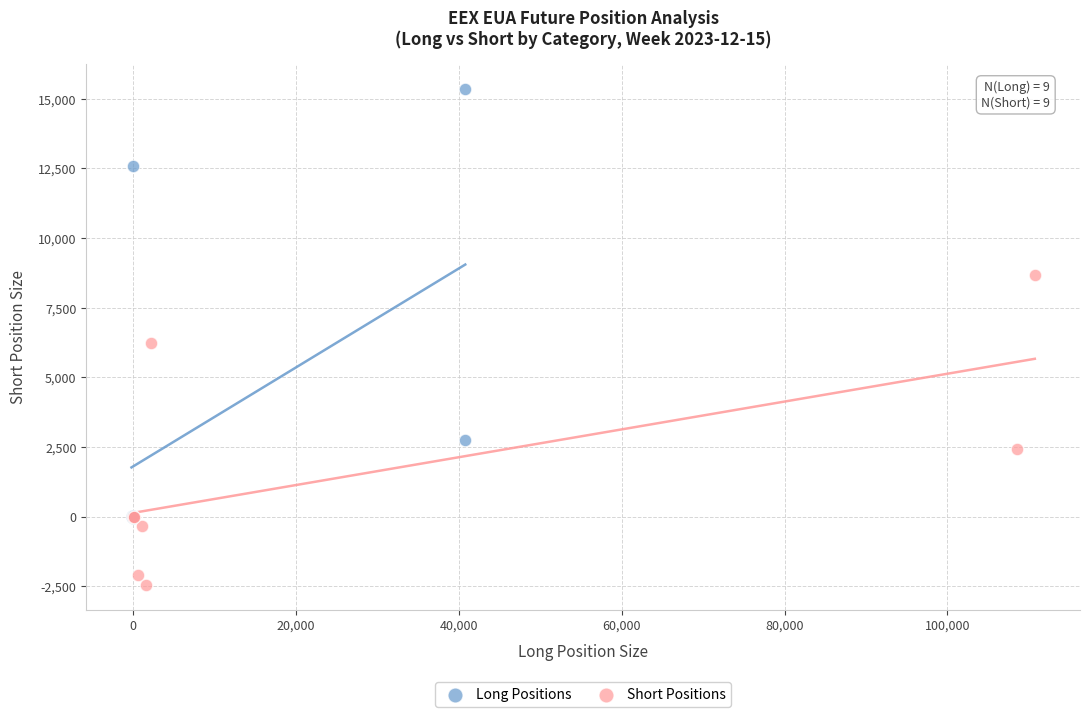

Which series reaches the maximum Y coordinate?

Long Positions